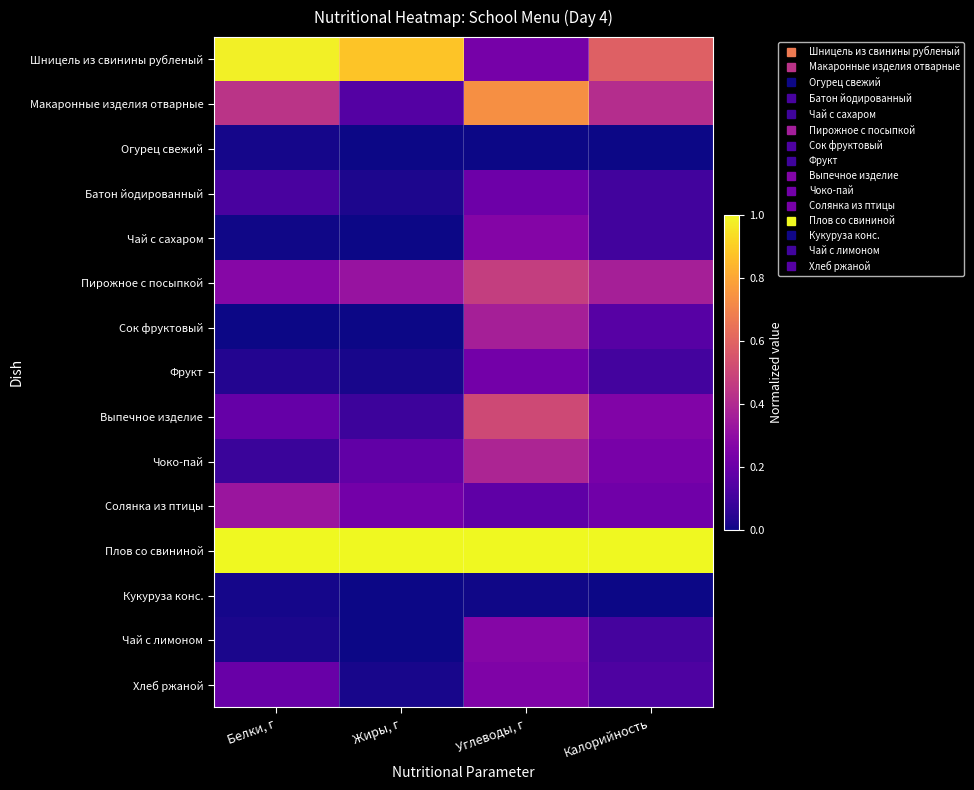

Reading left to right, what are all the values shown in this chart?

Шницель из свинины рубленый: Белки, г=1.0	Жиры, г=0.9	Углеводы, г=0.2	Калорийность=0.6
Макаронные изделия отварные: Белки, г=0.4	Жиры, г=0.1	Углеводы, г=0.7	Калорийность=0.4
Огурец свежий: Белки, г=0.0	Жиры, г=0.0	Углеводы, г=0.0	Калорийность=0.0
Батон йодированный: Белки, г=0.1	Жиры, г=0.0	Углеводы, г=0.2	Калорийность=0.1
Чай с сахаром: Белки, г=0.0	Жиры, г=0.0	Углеводы, г=0.3	Калорийность=0.1
Пирожное с посыпкой: Белки, г=0.3	Жиры, г=0.3	Углеводы, г=0.5	Калорийность=0.4
Сок фруктовый: Белки, г=0.0	Жиры, г=0.0	Углеводы, г=0.4	Калорийность=0.2
Фрукт: Белки, г=0.0	Жиры, г=0.0	Углеводы, г=0.2	Калорийность=0.1
Выпечное изделие: Белки, г=0.2	Жиры, г=0.1	Углеводы, г=0.5	Калорийность=0.3
Чоко-пай: Белки, г=0.1	Жиры, г=0.2	Углеводы, г=0.4	Калорийность=0.2
Солянка из птицы: Белки, г=0.3	Жиры, г=0.2	Углеводы, г=0.2	Калорийность=0.2
Плов со свининой: Белки, г=1.0	Жиры, г=1.0	Углеводы, г=1.0	Калорийность=1.0
Кукуруза конс.: Белки, г=0.0	Жиры, г=0.0	Углеводы, г=0.0	Калорийность=0.0
Чай с лимоном: Белки, г=0.0	Жиры, г=0.0	Углеводы, г=0.3	Калорийность=0.1
Хлеб ржаной: Белки, г=0.2	Жиры, г=0.0	Углеводы, г=0.3	Калорийность=0.1